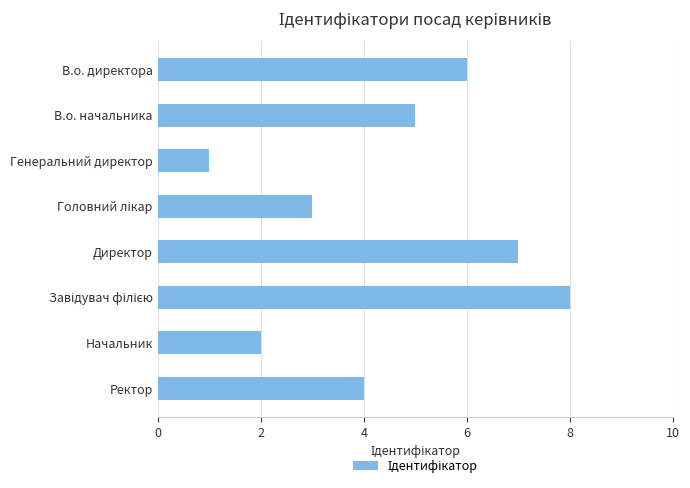

Which label corresponds to the smallest value in the chart?

Генеральний директор